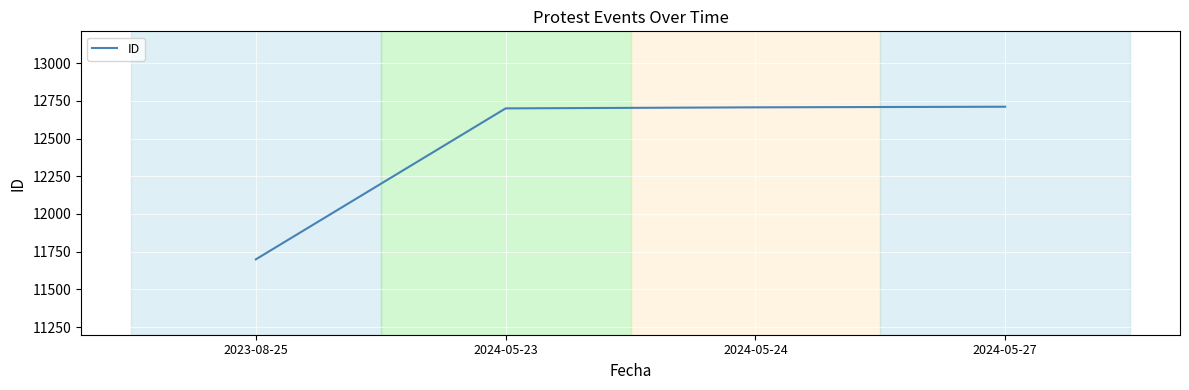

Read the value at 2024-05-23, to the nearest 100.

12700